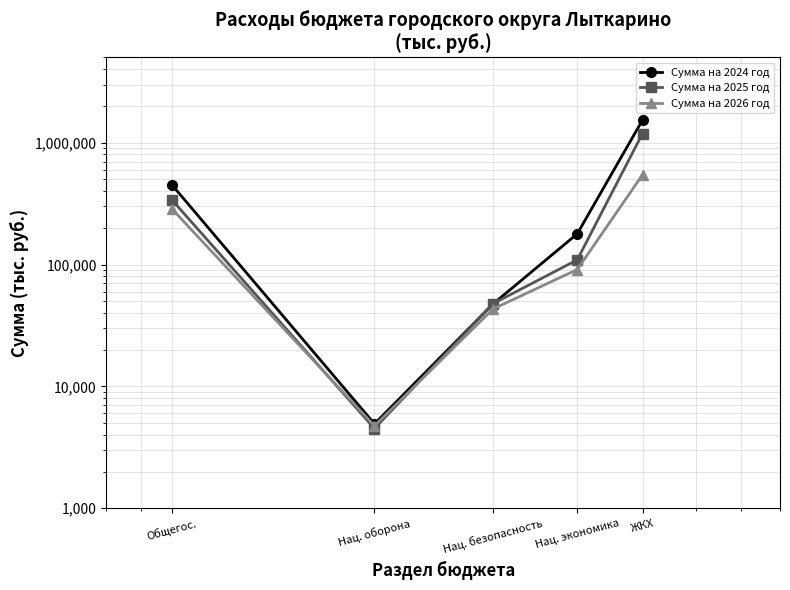

What is the highest value of the Сумма на 2026 год series?

544845.8